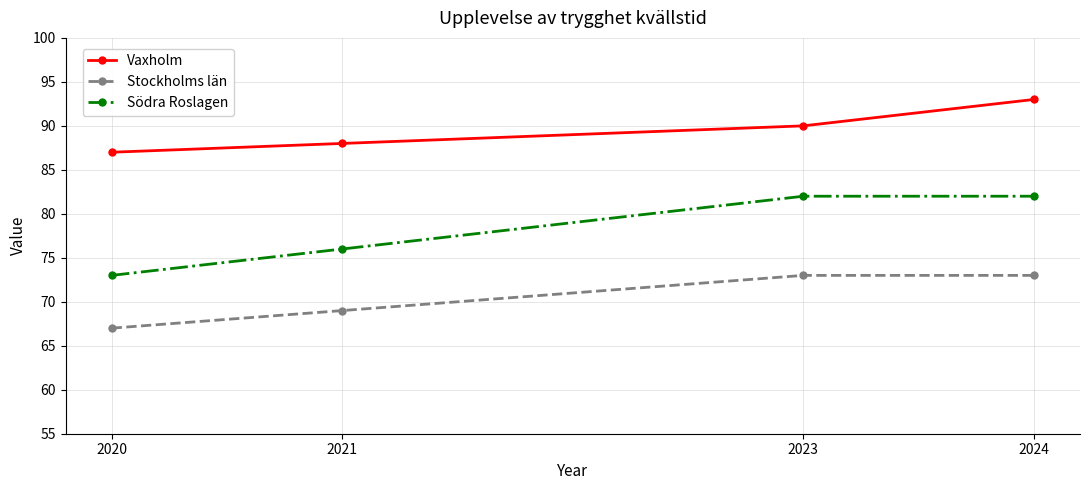

At which label is Vaxholm closest to 90?

2023